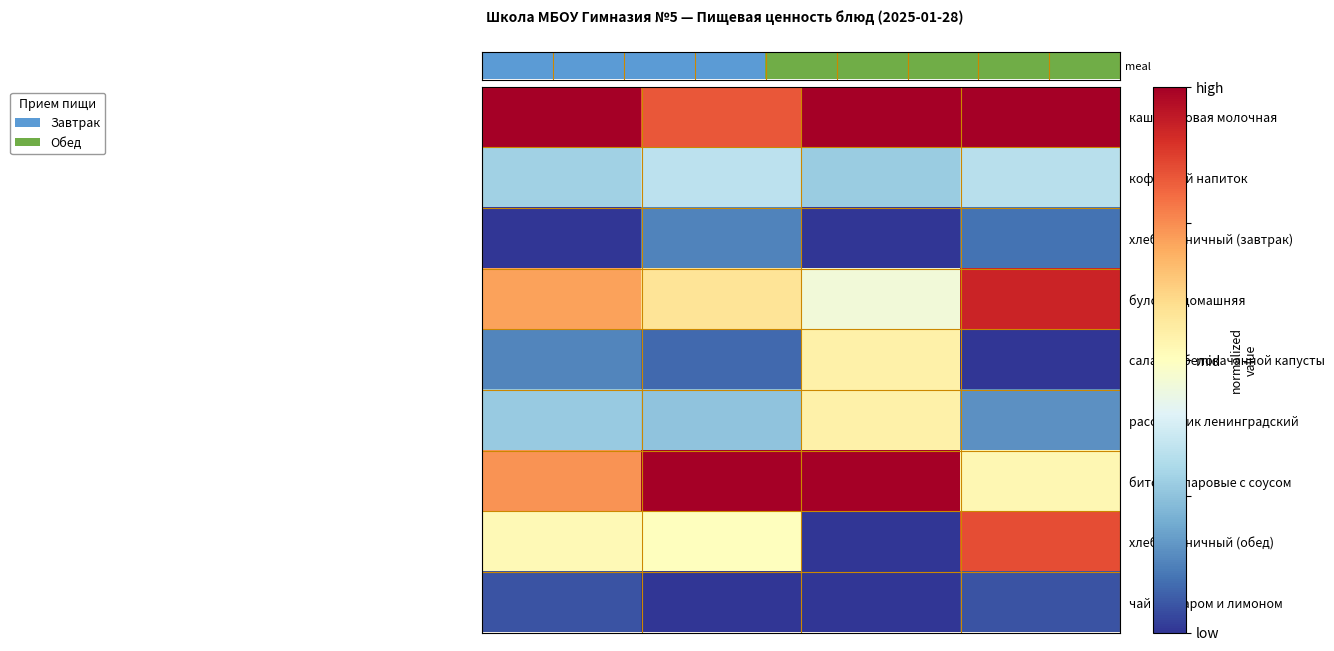

At which category is the sum across all series the highest?

Углеводы